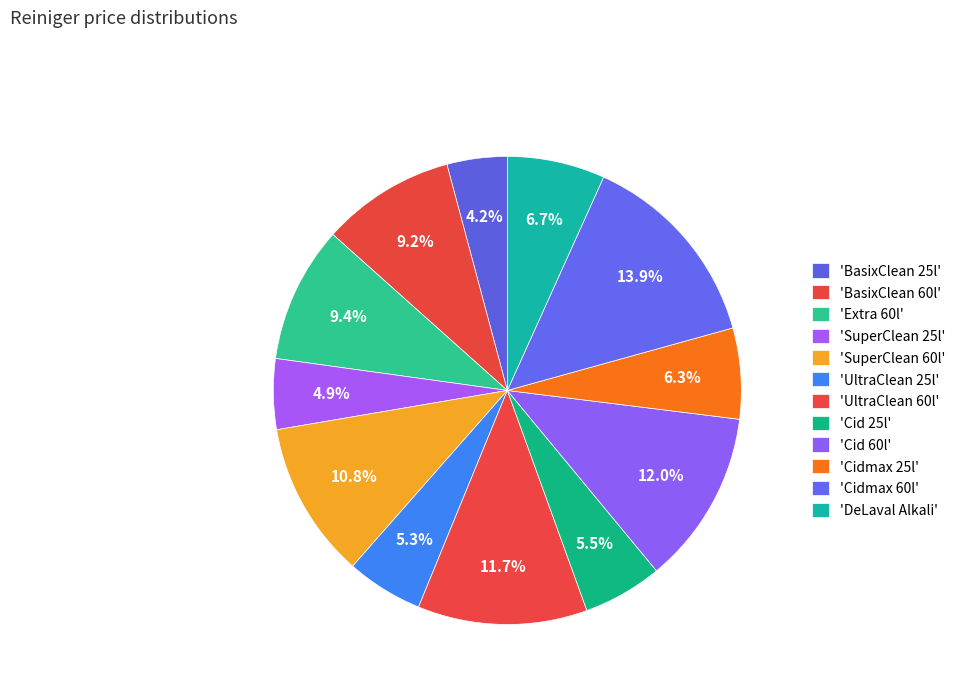

Count the number of slices in the pie.

12